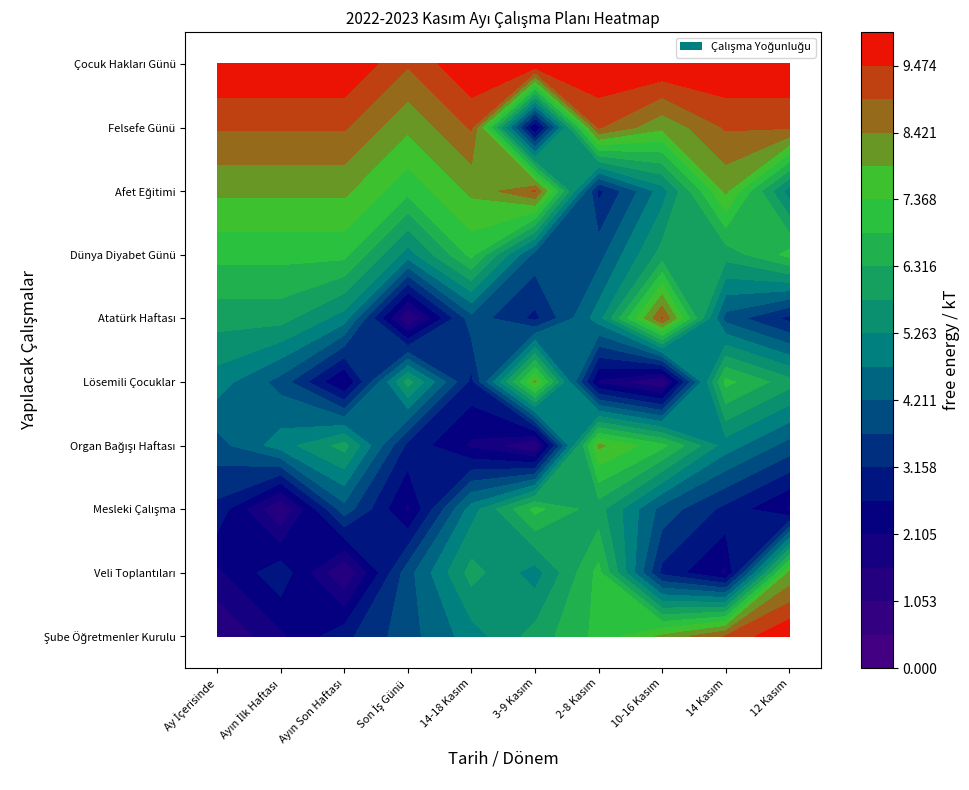

The Mesleki Çalışma series shows 1 at 1. True or false?

True